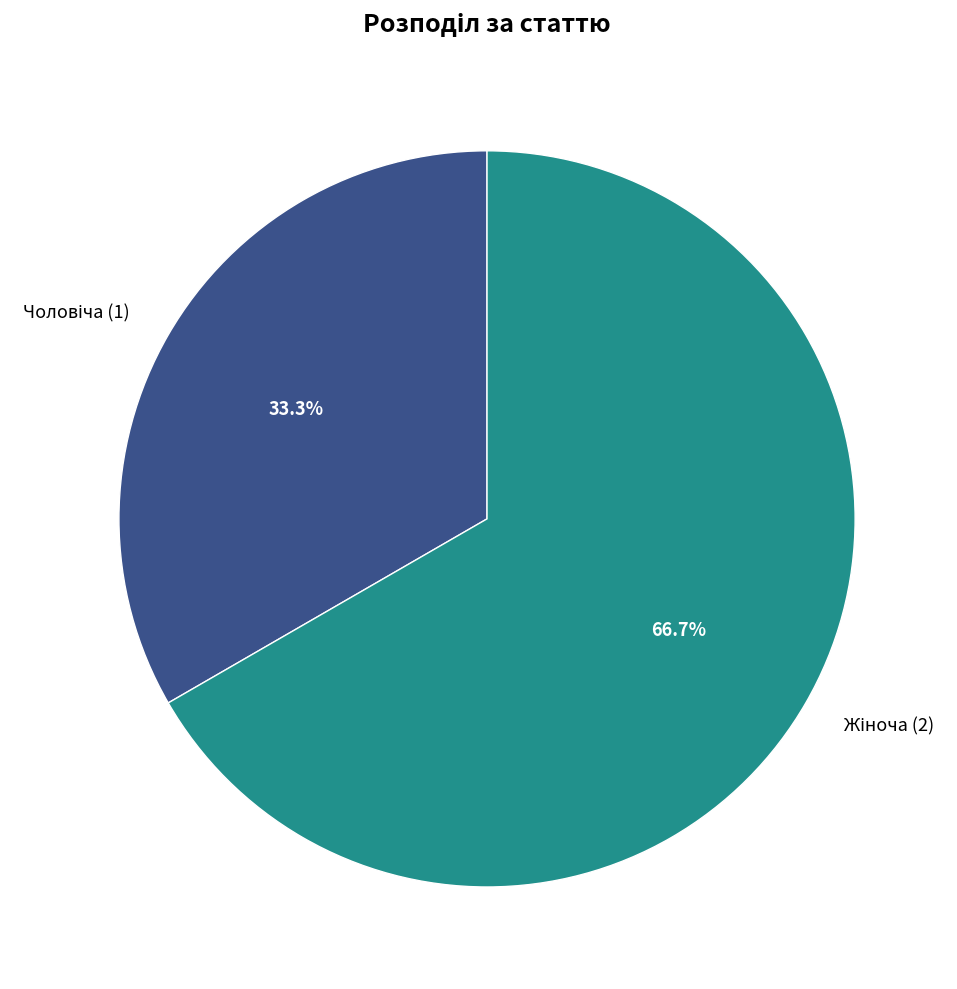

Is there a majority slice in this chart?

Yes